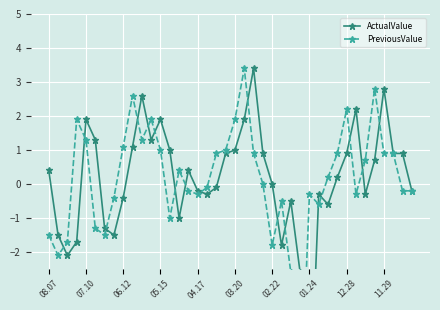

How many values in the PreviousValue series are below 0?

19